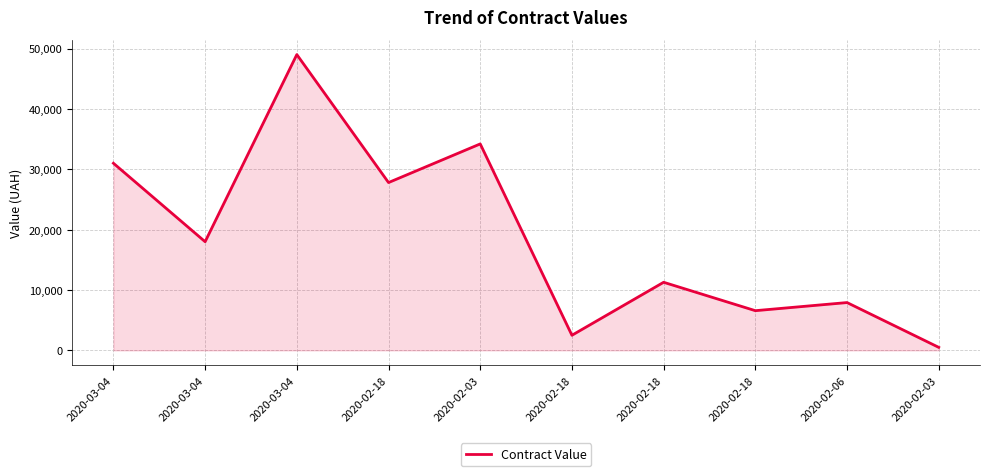

What is the difference between the maximum and minimum values?

48499.7